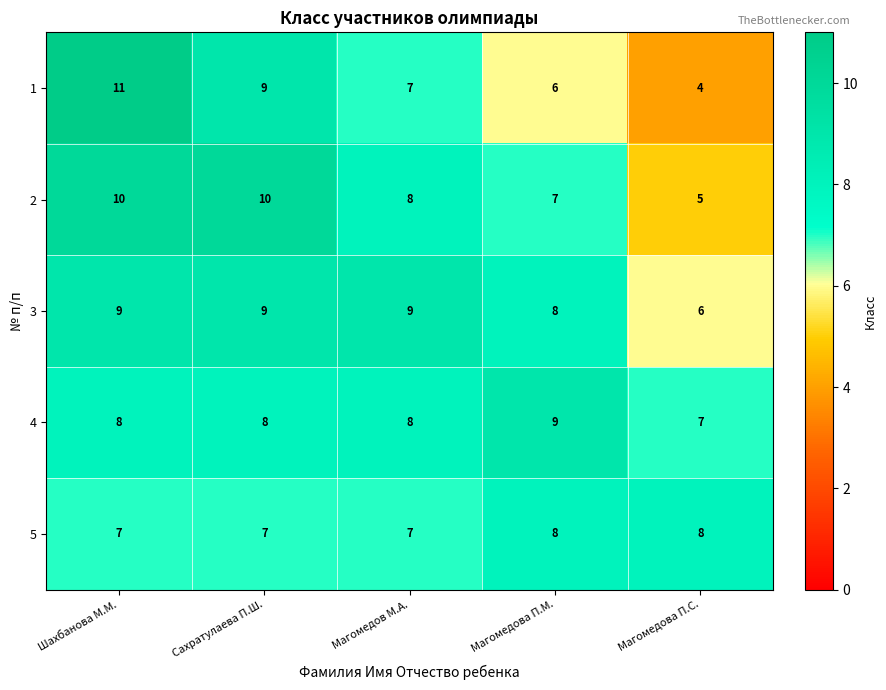

What is the smallest value displayed?

4